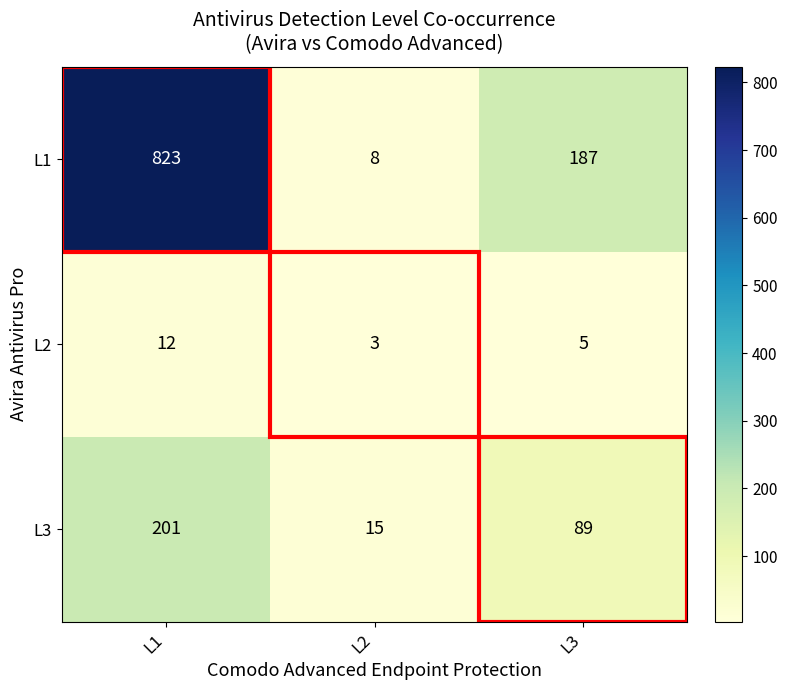

What is the average value of the L2 series?

7